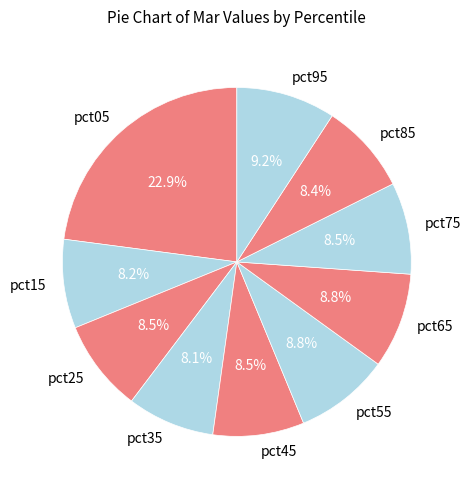

What is the largest slice in the pie chart?

pct05